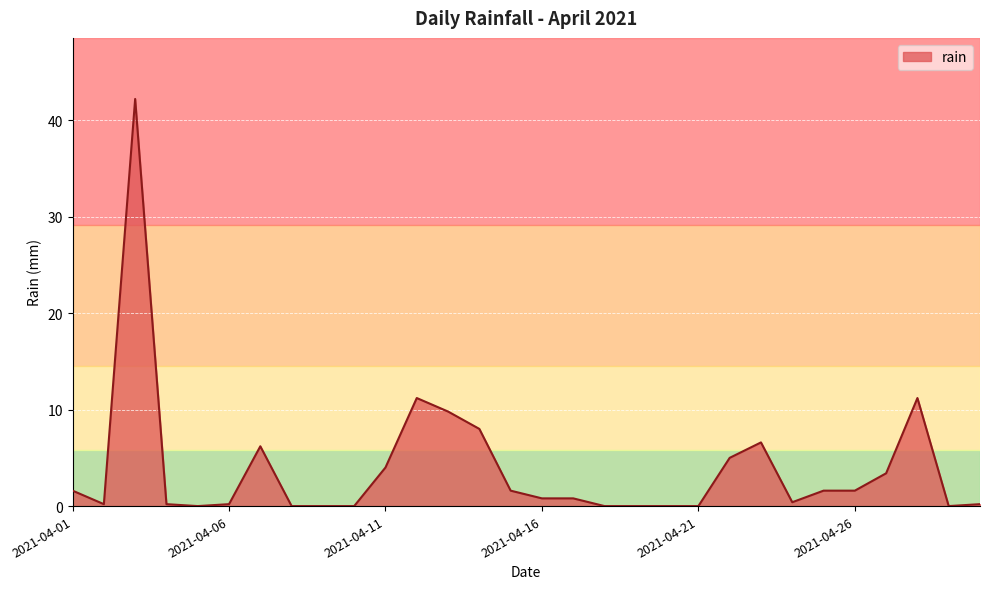

What is the maximum value shown in the chart?

42.2